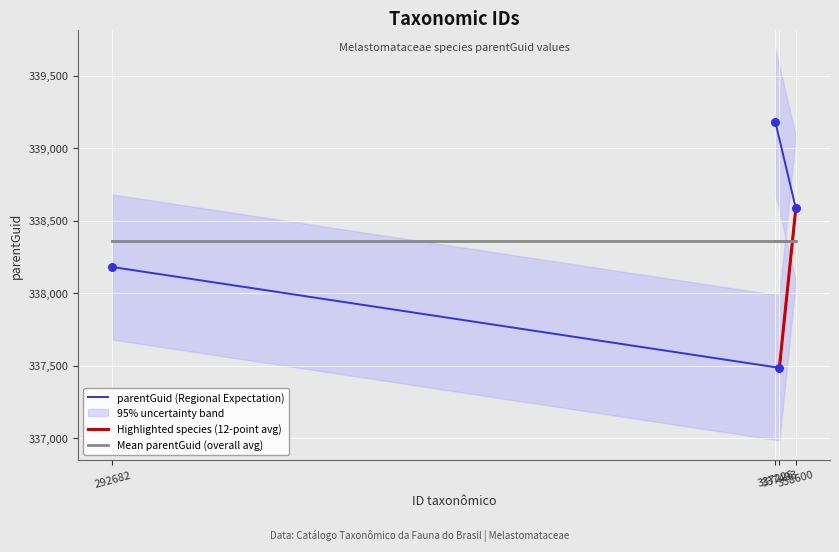

What is the ratio of the value at 338600 to the value at 292682?

1.0